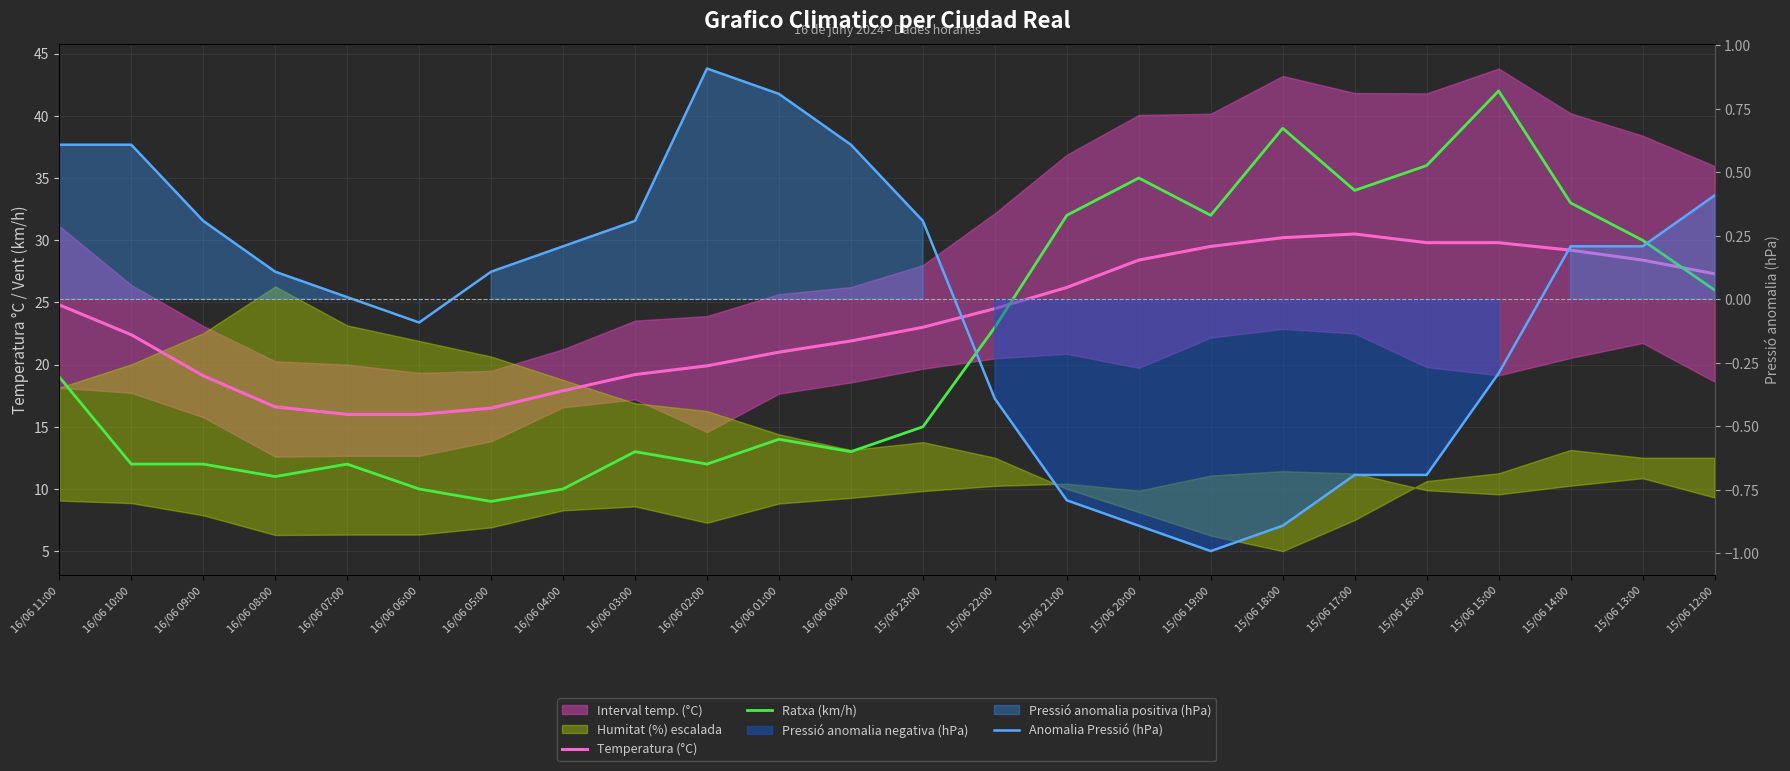

At which category is the sum across all series the highest?

15/06 15:00